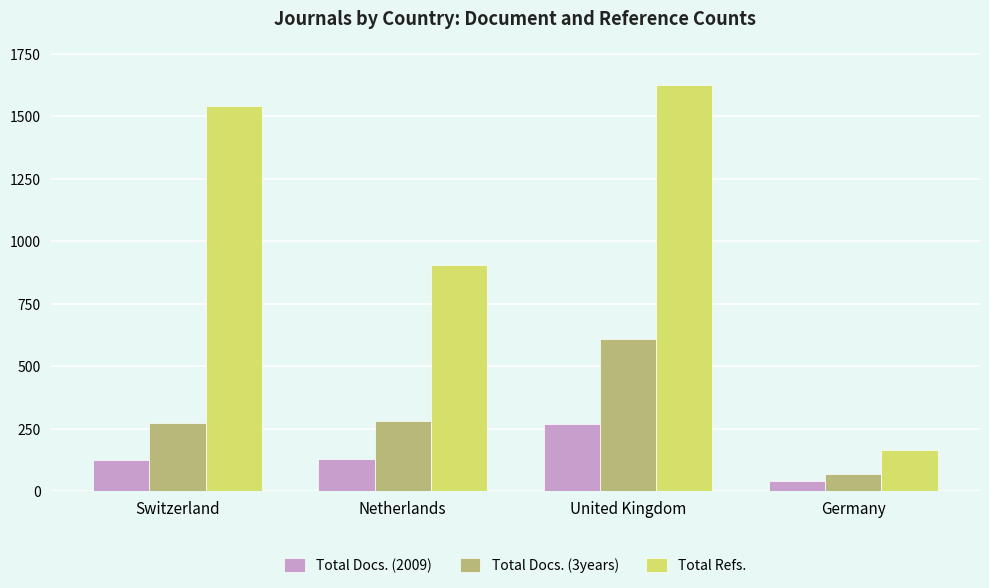

What is the sum of the Total Docs. (3years) values at Switzerland and Netherlands?

554